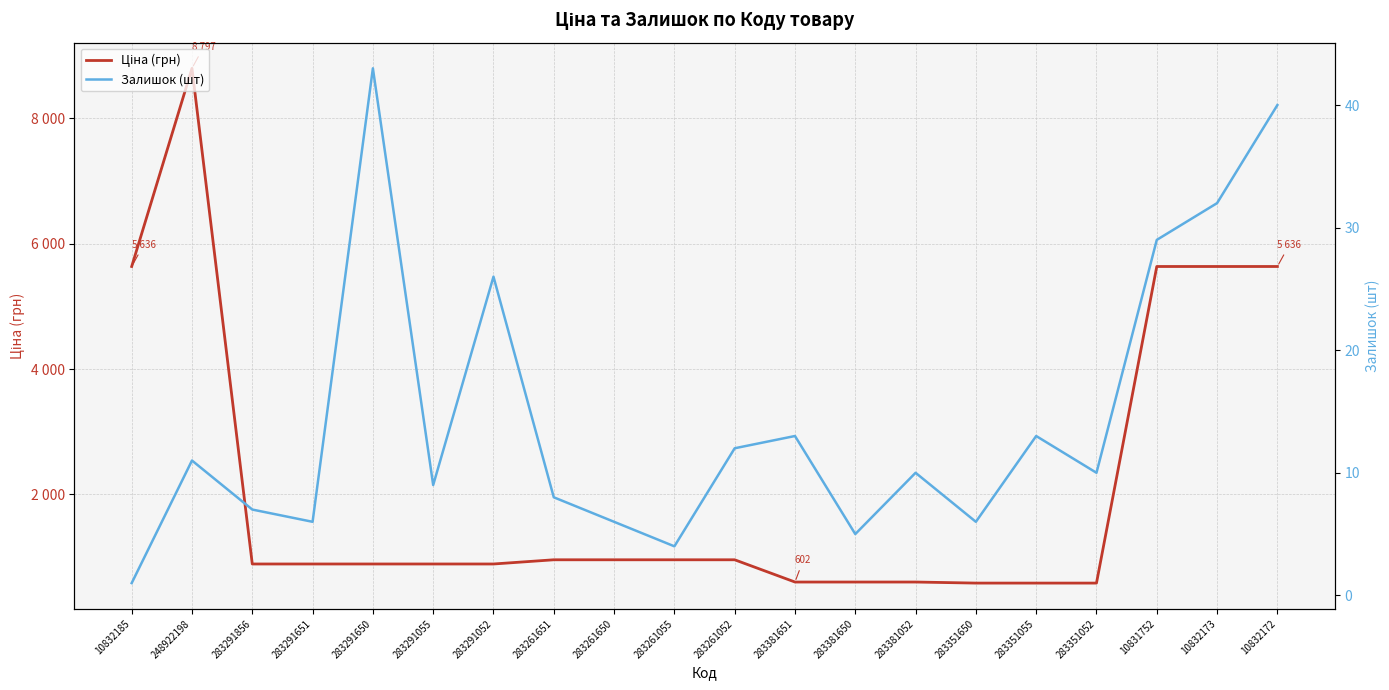

Is it true that Ціна (грн) equals 957.1 at 283261651?

True